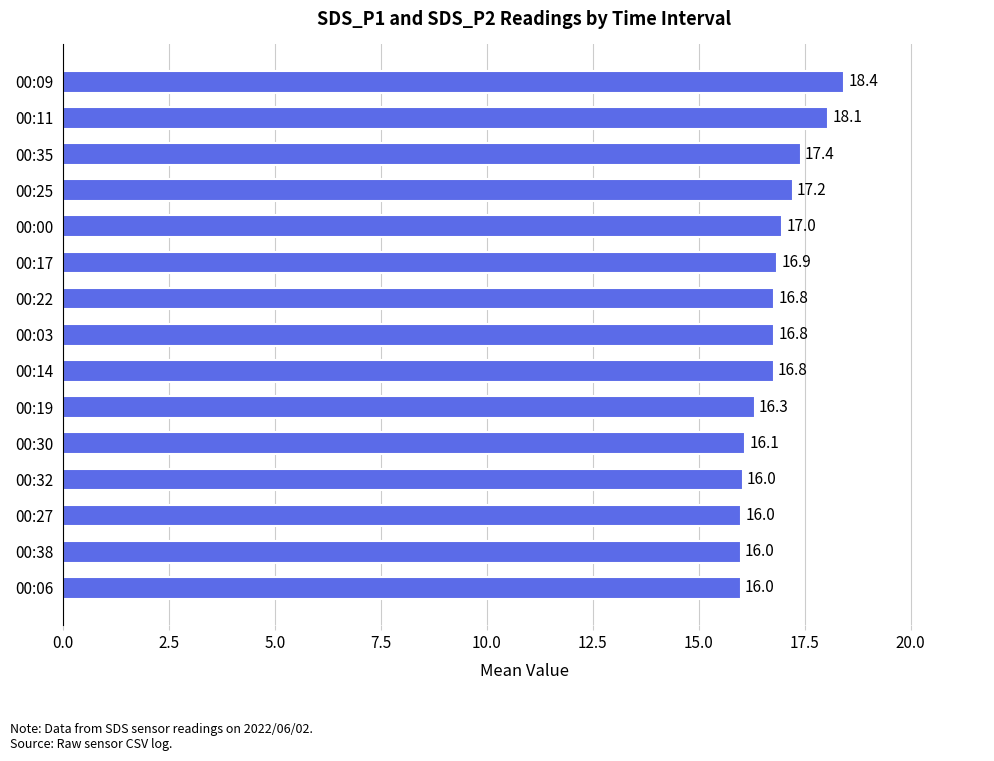

The chart shows a value of 8.3 at 00:32. True or false?

False